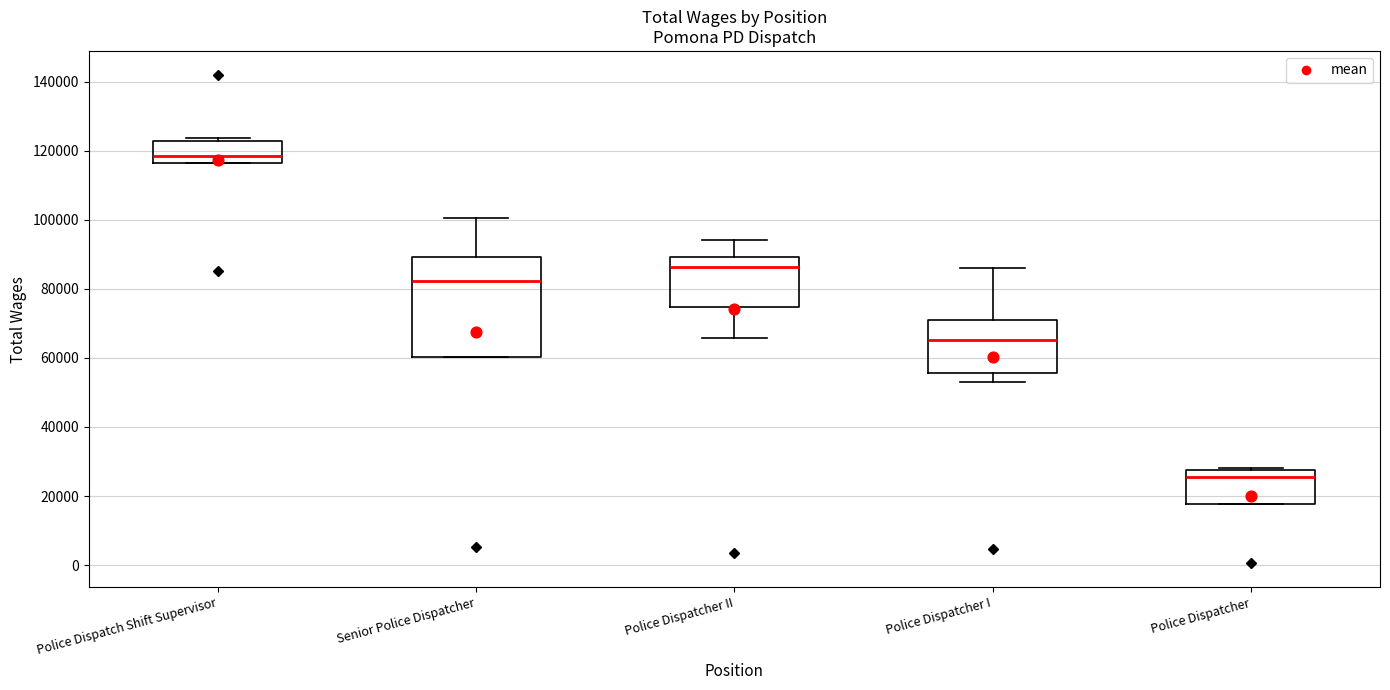

Comparing the boxes themselves (not the whiskers), which one is the tallest?

Senior Police Dispatcher